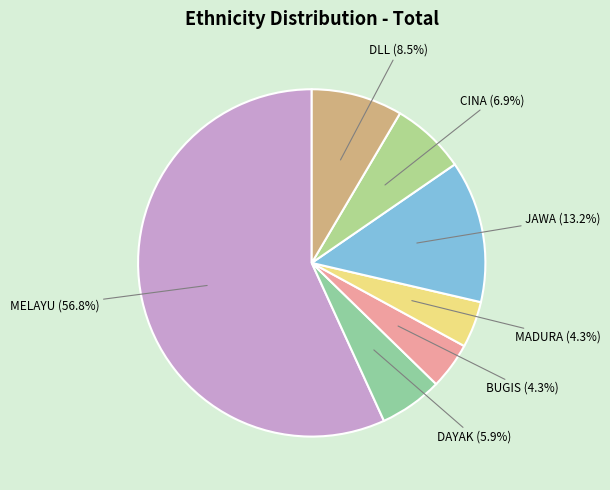

Between CINA (6.9%) and DAYAK (5.9%), which is larger?

CINA (6.9%)